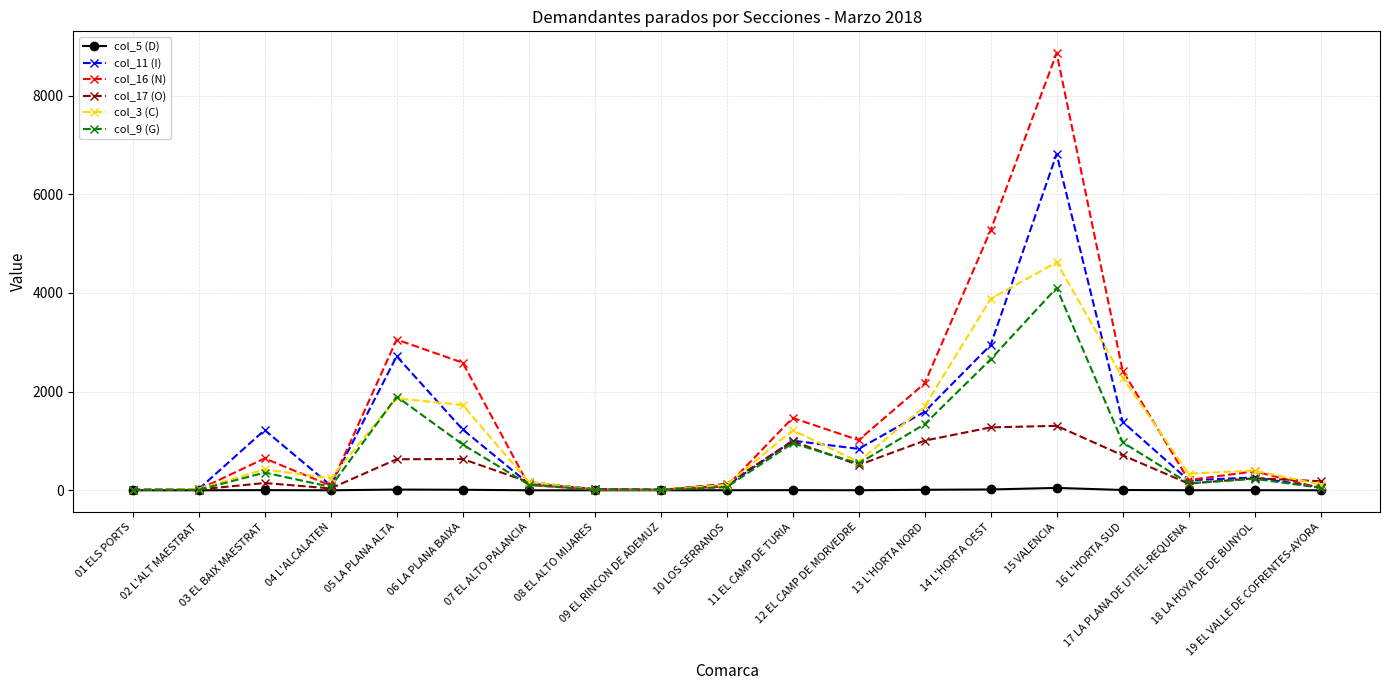

Read the col_17 (O) value at 13 L'HORTA NORD.

1006